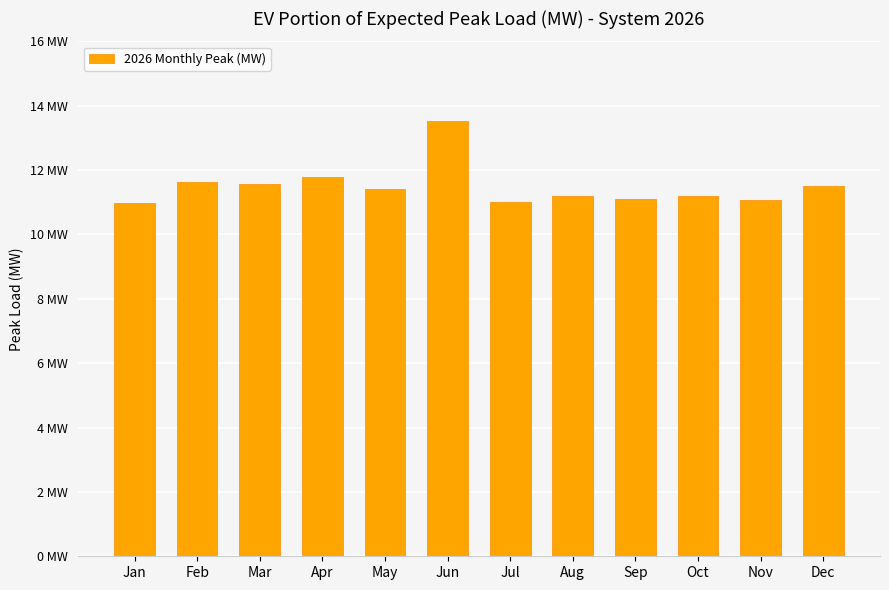

What is the greatest value displayed?

13.5